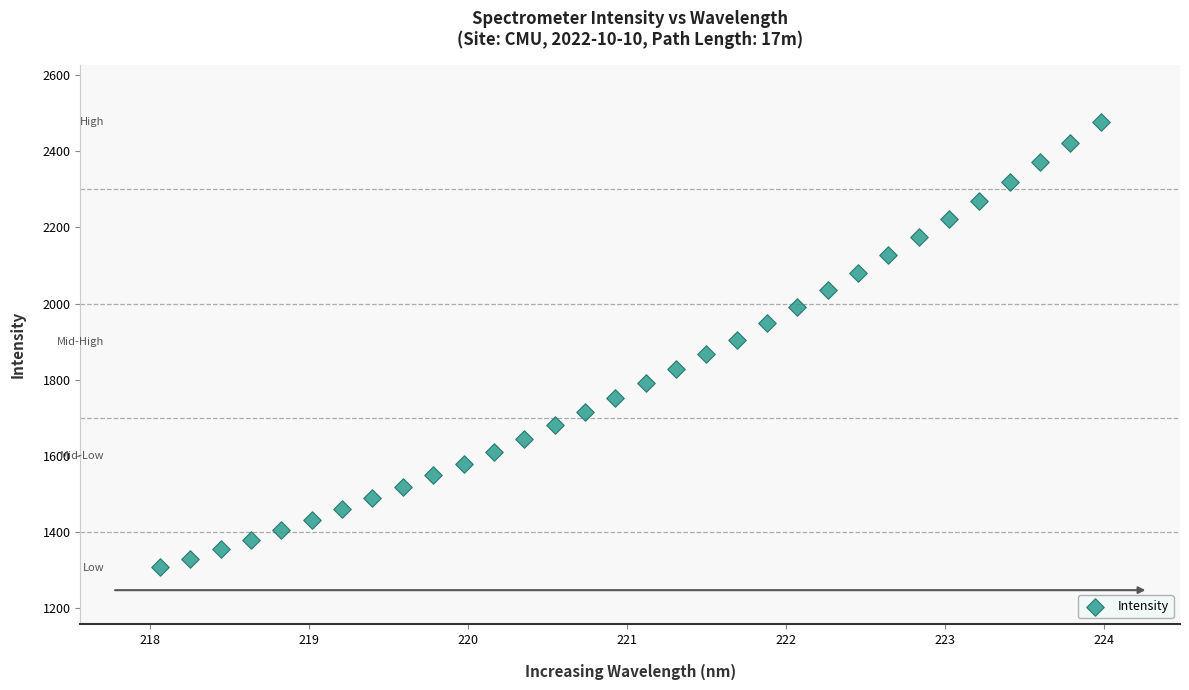

What is the range of X values (max minus min)?

5.9